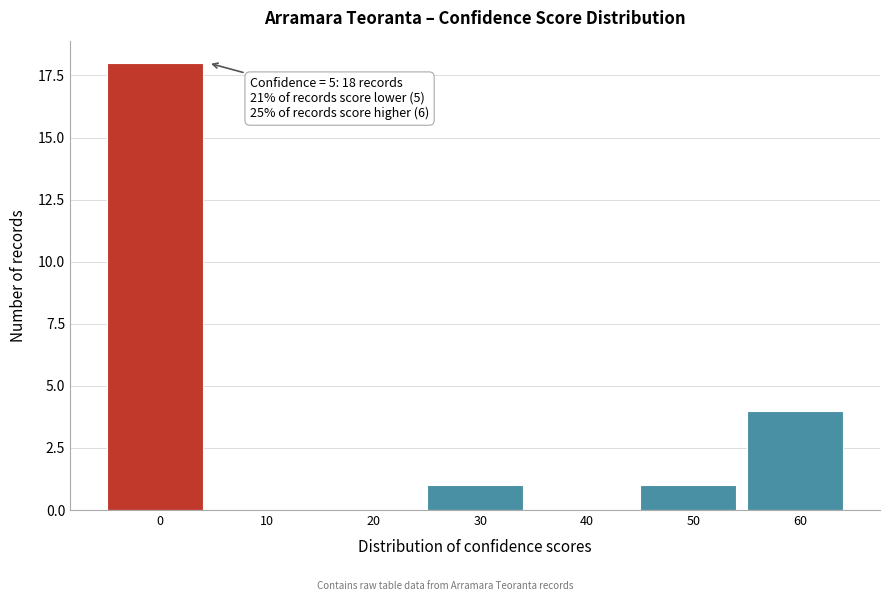

Reading left to right, list all the values displayed in this chart.

0=18	10=0	20=0	30=1	40=0	50=1	60=4